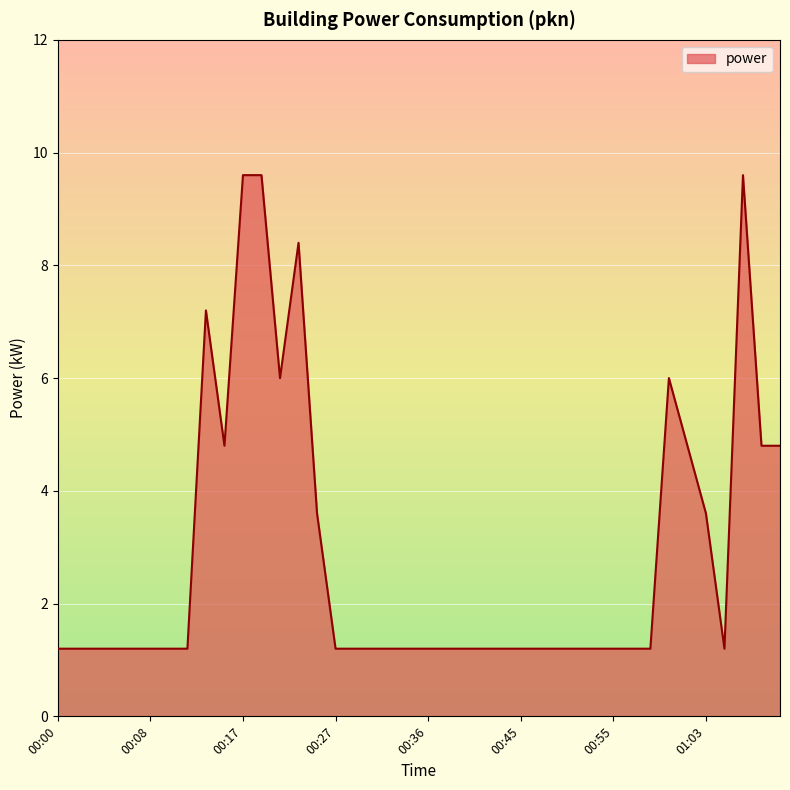

True or false: there are more than 1 points higher than both neighbors.

True